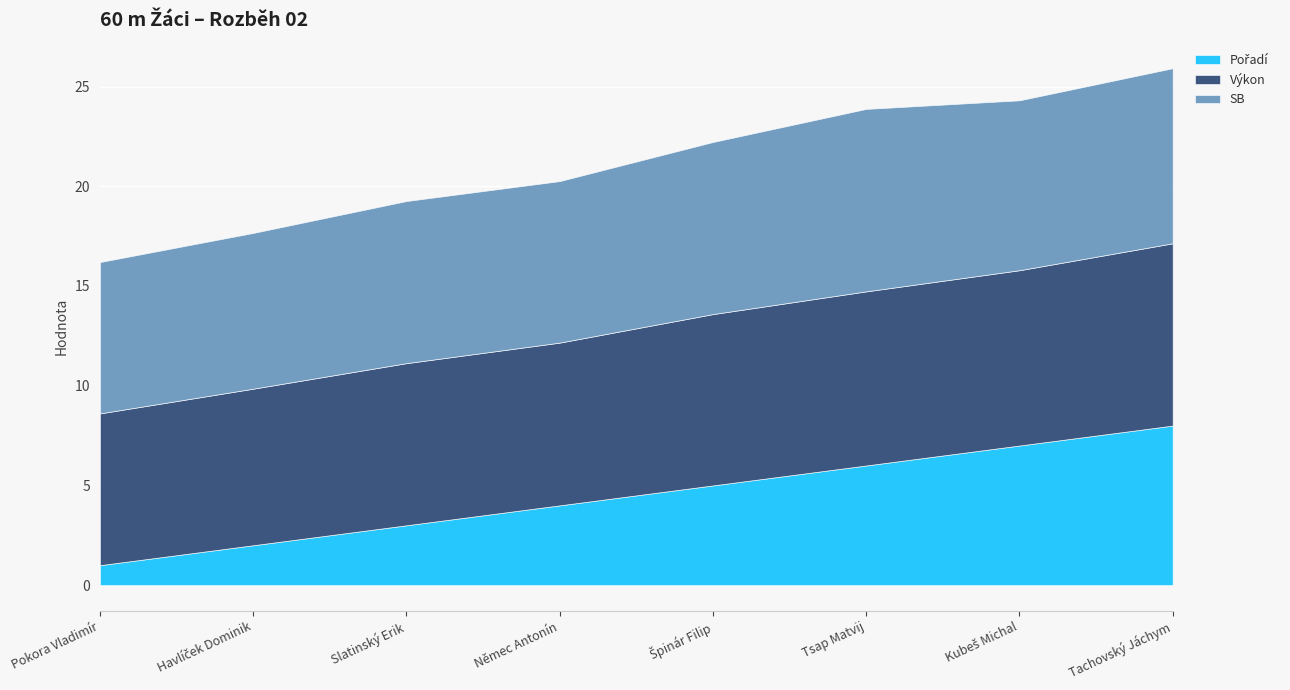

What is the total value across all series at Pokora Vladimír?

16.2